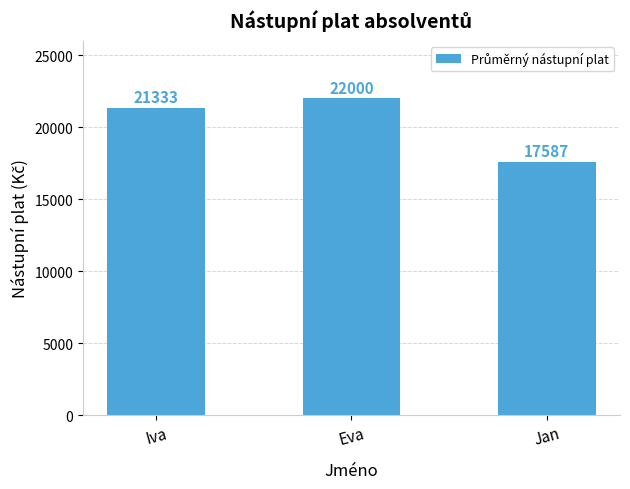

Reading left to right, list all the values displayed in this chart.

21333	22000	17587